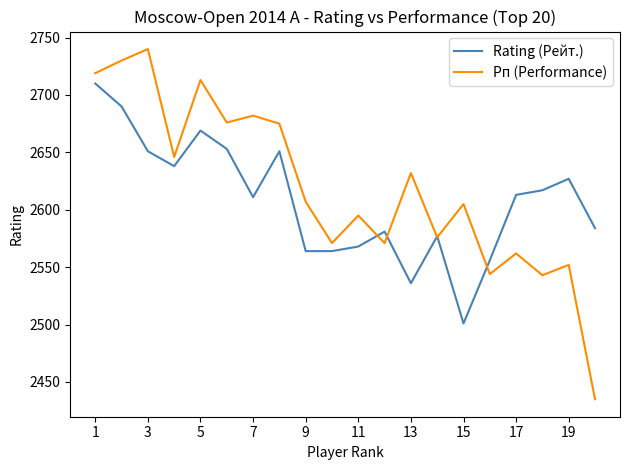

Does the chart have visible grid lines?

No